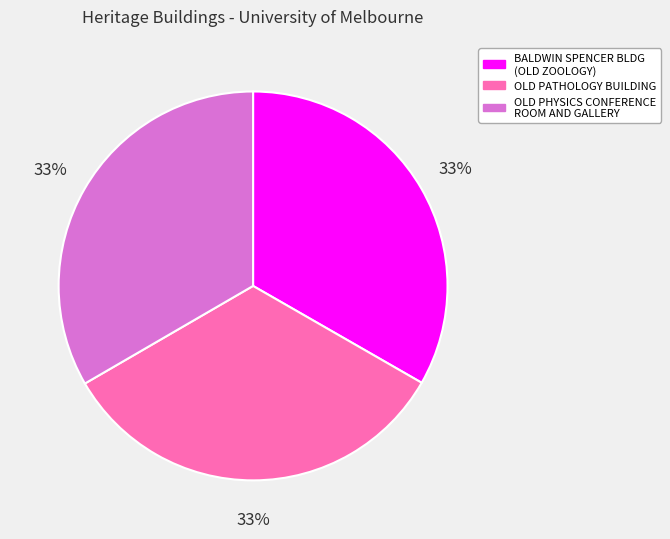

Is there any slice that represents more than half of the pie?

No